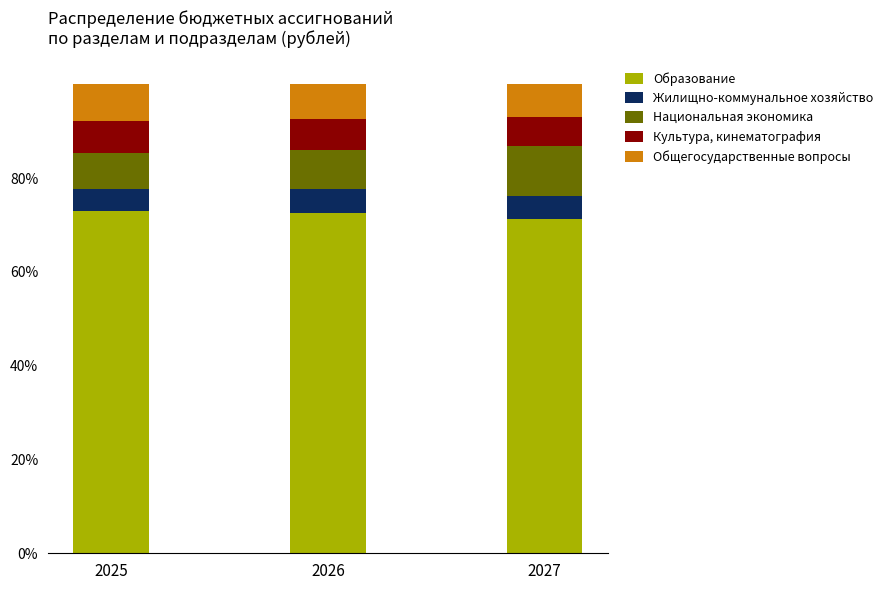

True or false: Образование has a value of 20.6 at 2027.

False